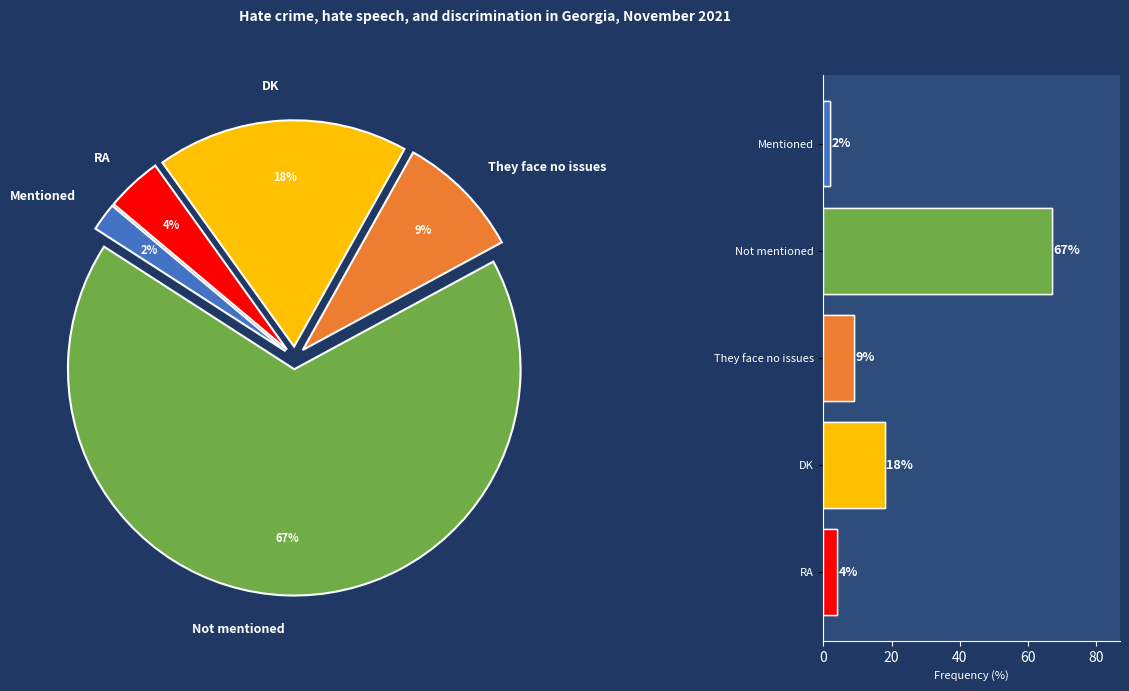

Which category has the smallest portion of the pie?

Mentioned